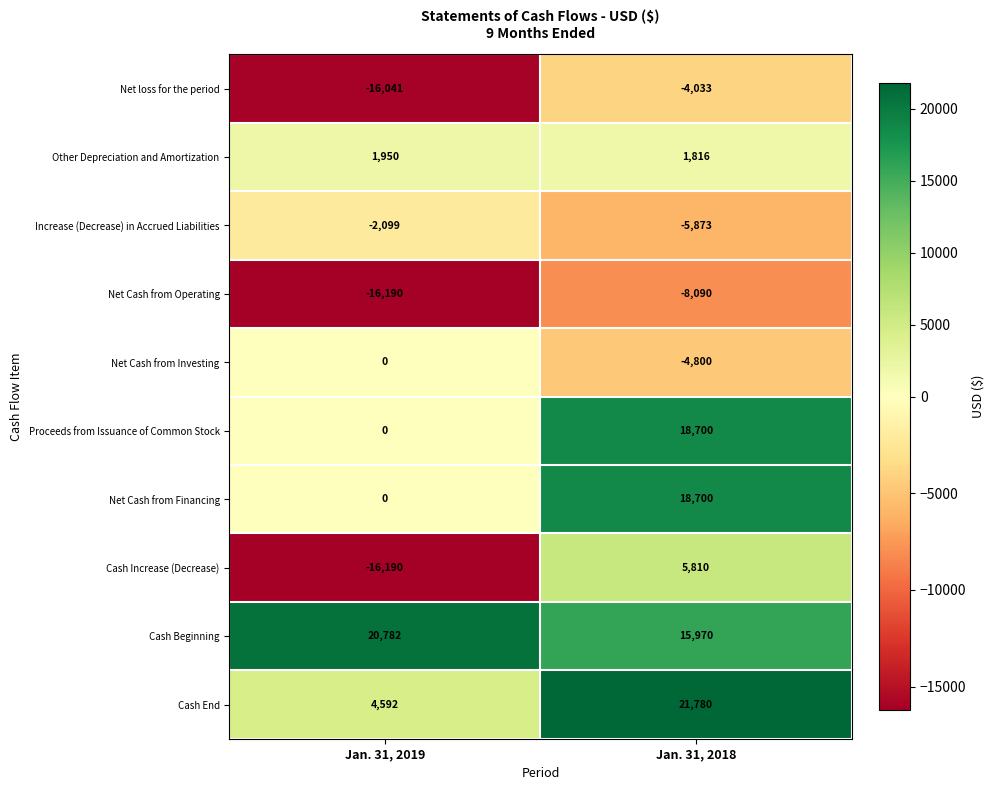

Which series has the largest total across all categories?

Cash Beginning